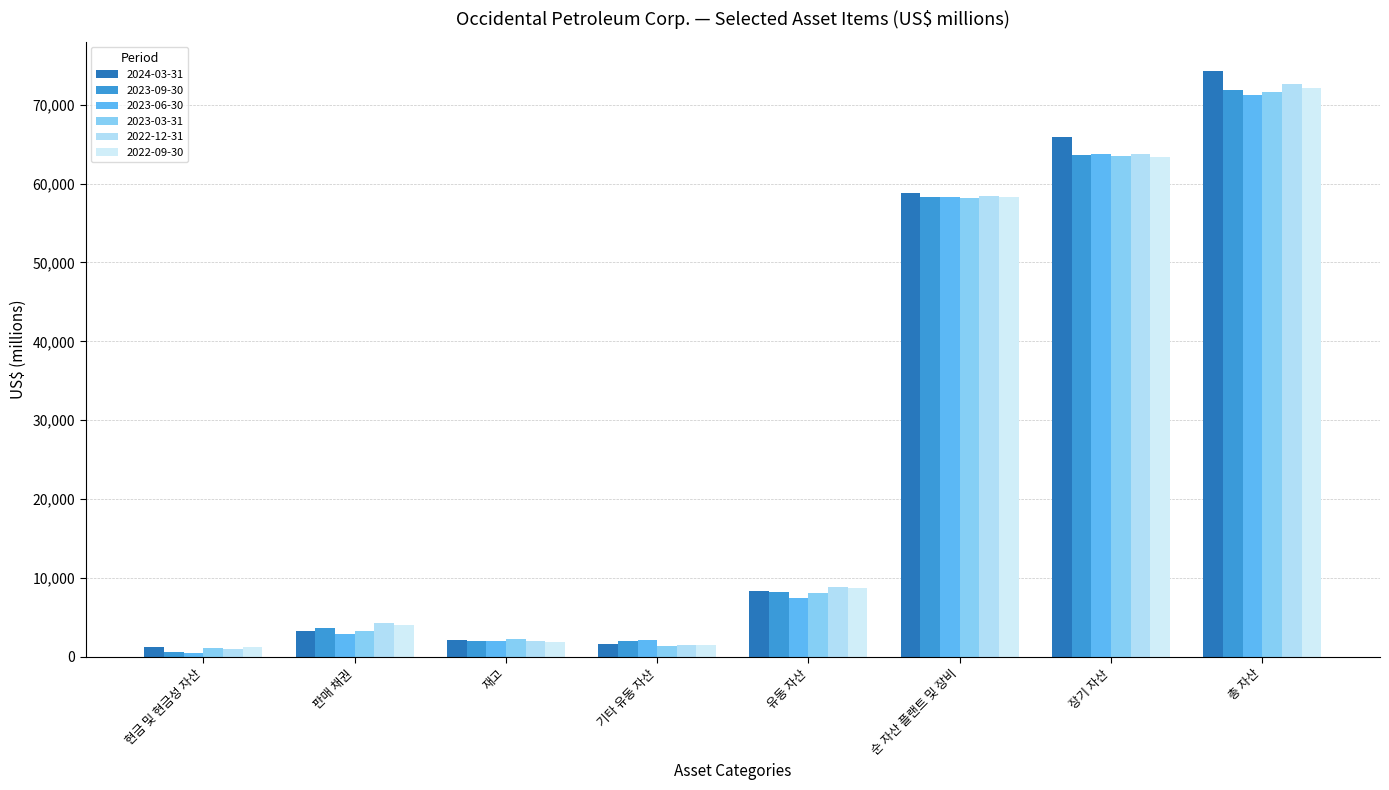

What is the label of the 2nd bar from the right?

장기 자산